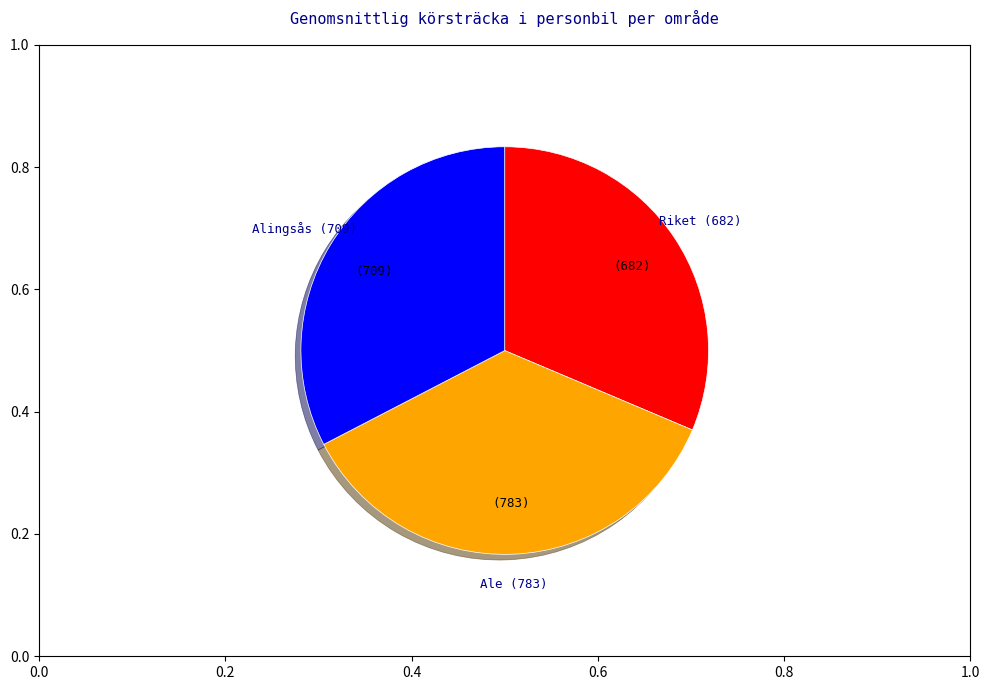

Is there a majority slice in this chart?

No